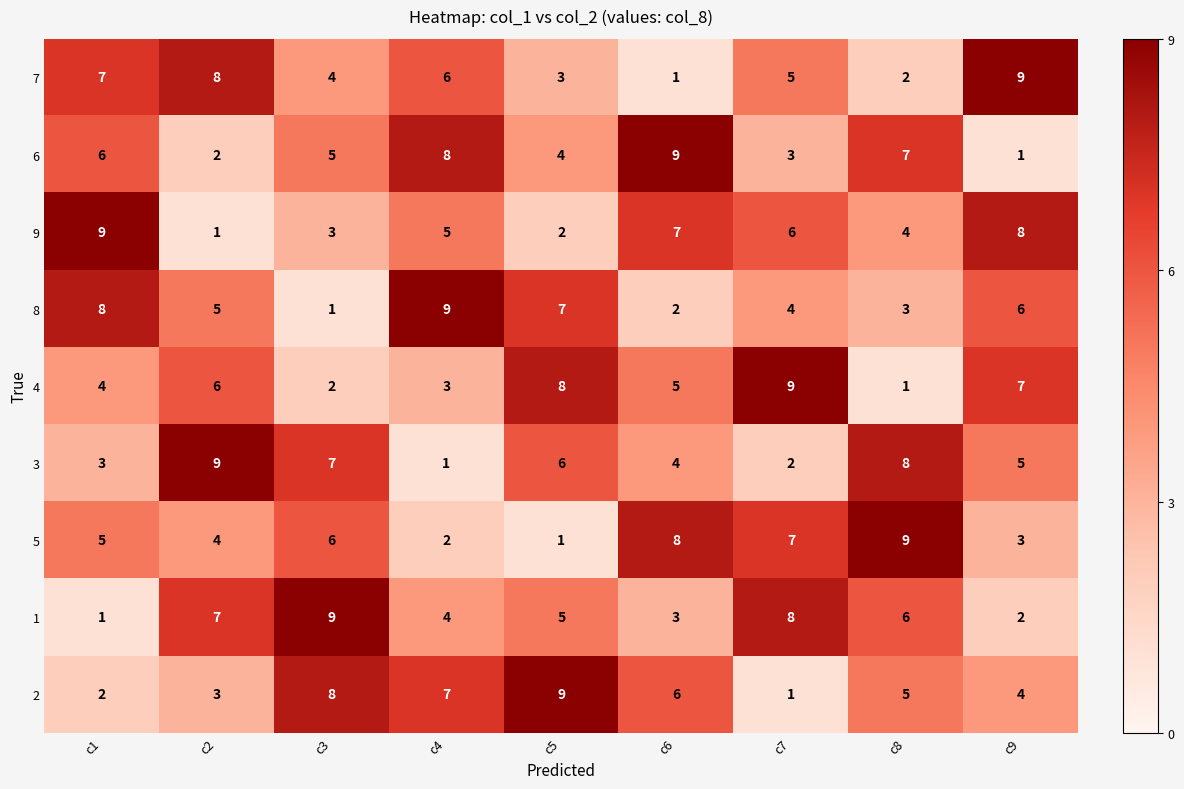

How many distinct data groups are displayed?

9